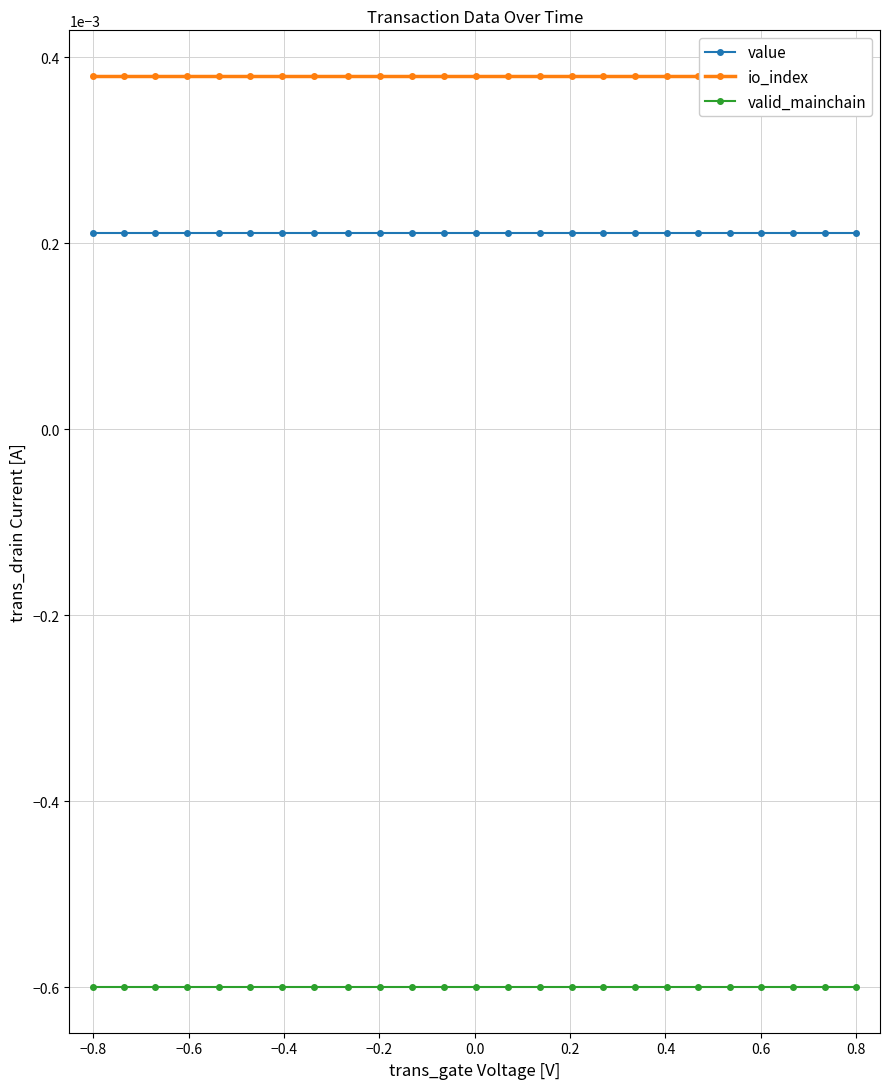

True or false: value and valid_mainchain intersect in this chart.

False